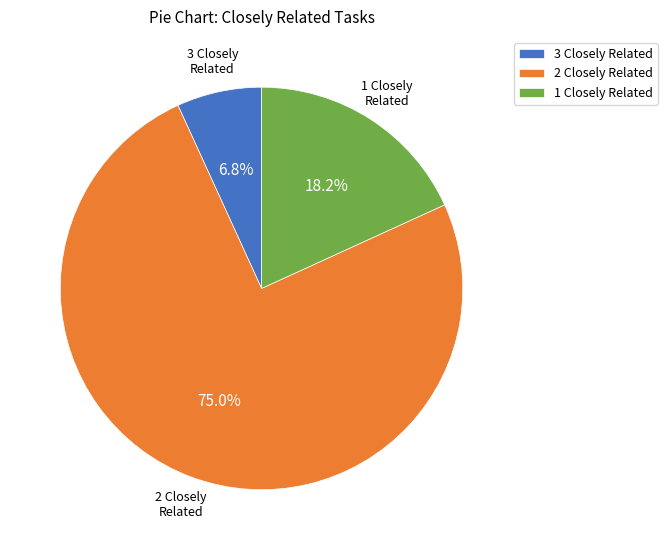

Is there a majority slice in this chart?

Yes